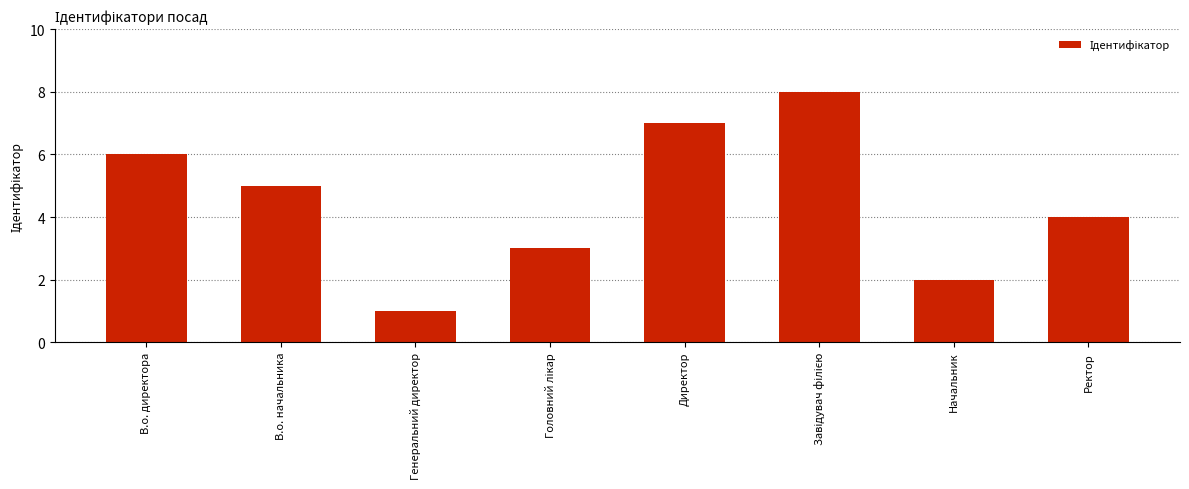

Does the chart contain stacked bars?

No